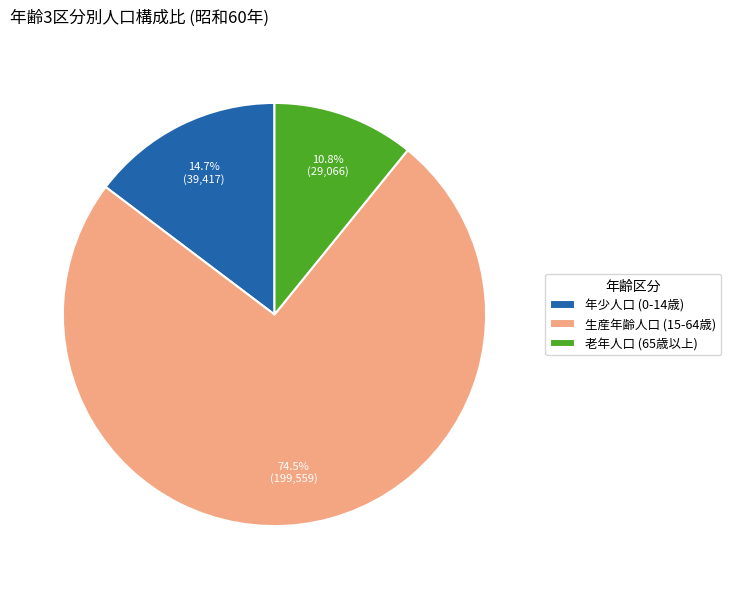

How many segments does this pie chart have?

3